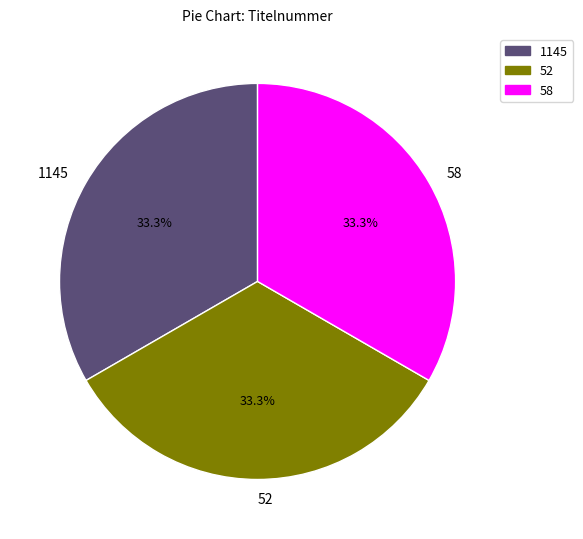

To the nearest percent, what portion does 52 represent?

33%